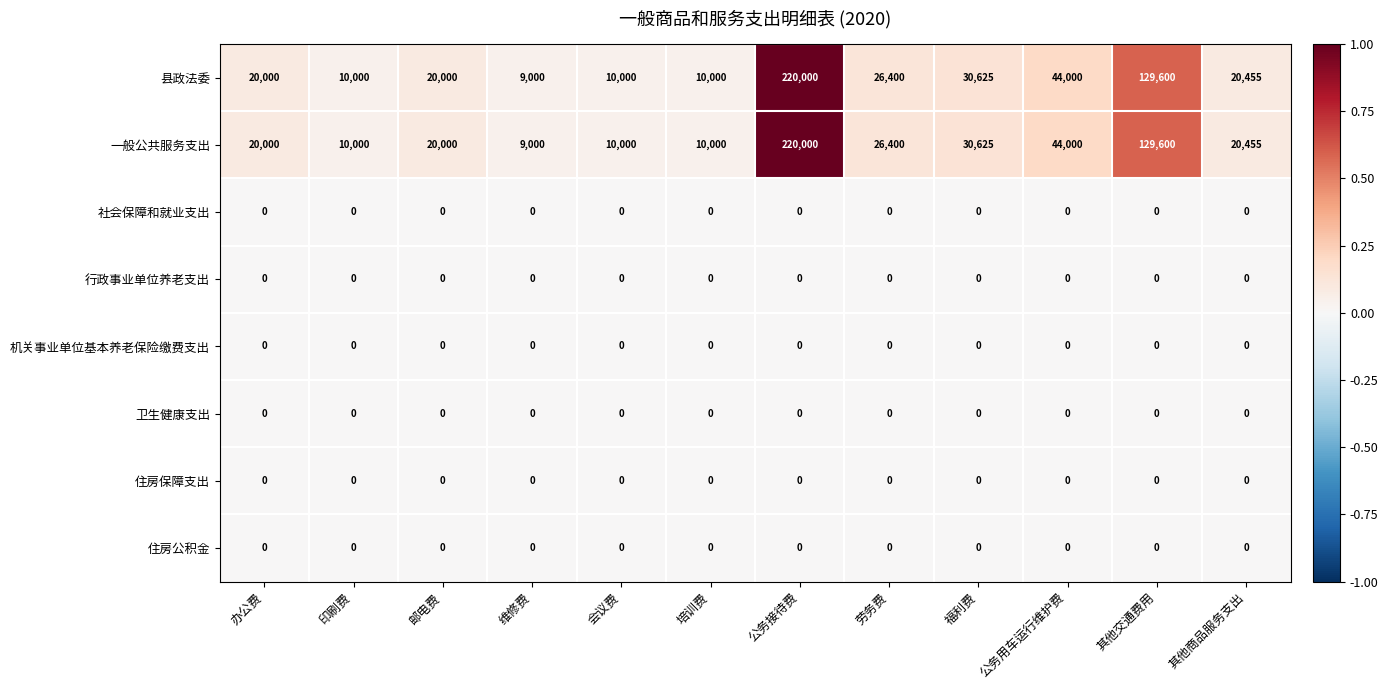

At which label is 一般公共服务支出 closest to 114500?

其他交通费用